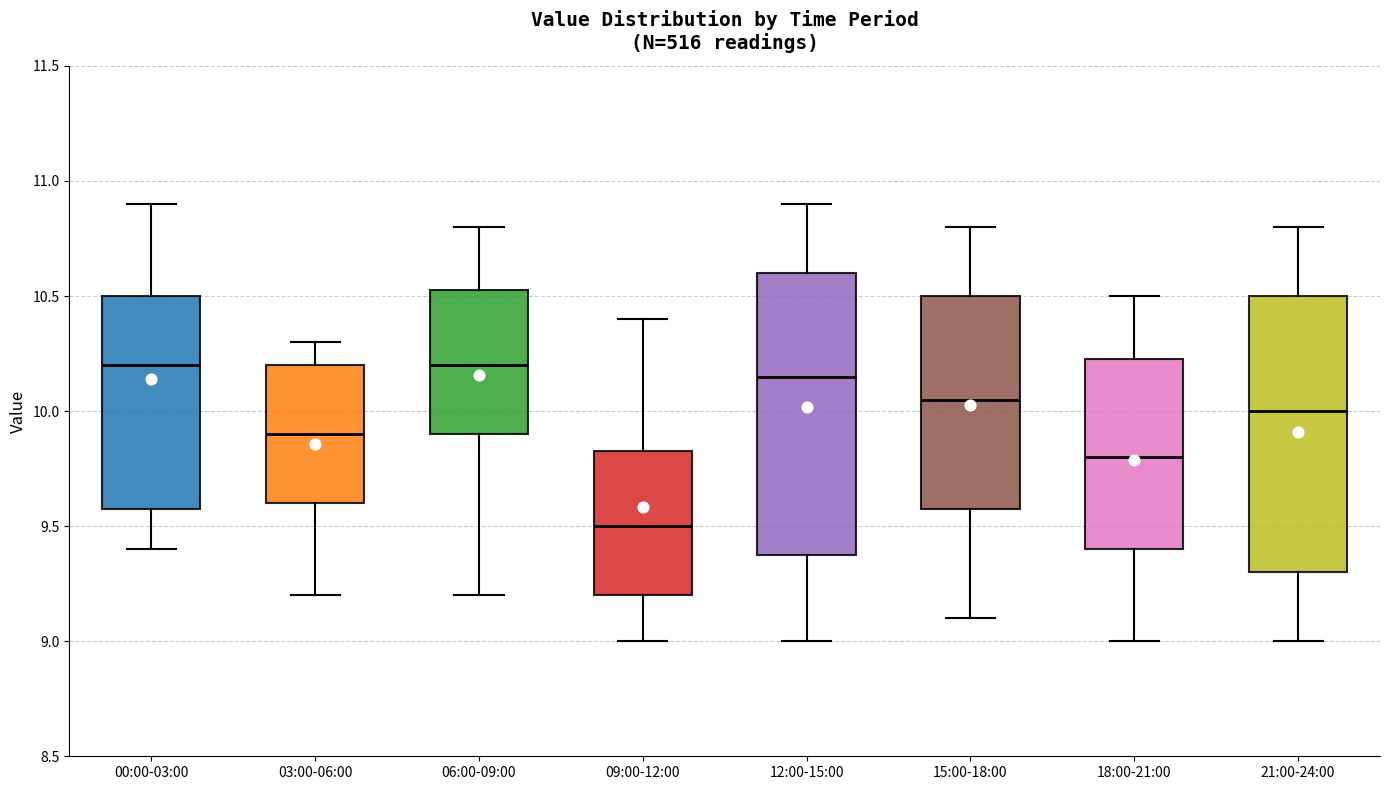

Where is the upper edge of the box for 03:00-06:00 on the y-axis? The values are not printed on the chart, so give them approximately, as read against the axis.

10.20